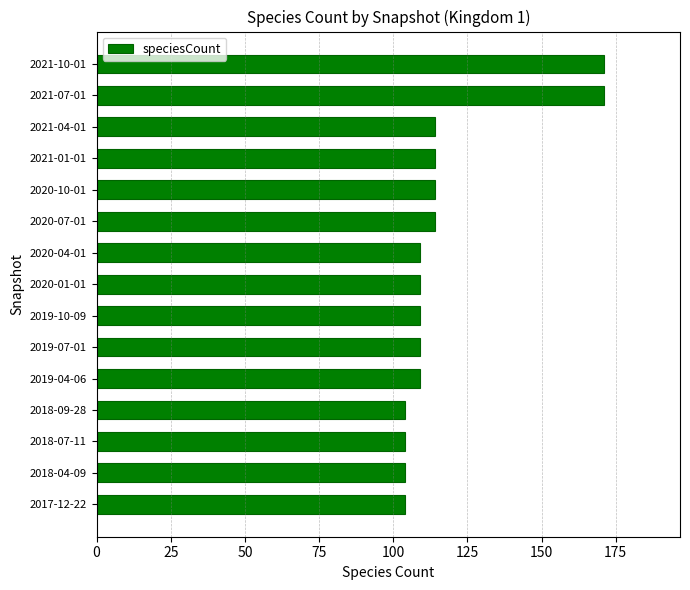

The value at 2017-12-22 is 152. True or false?

False